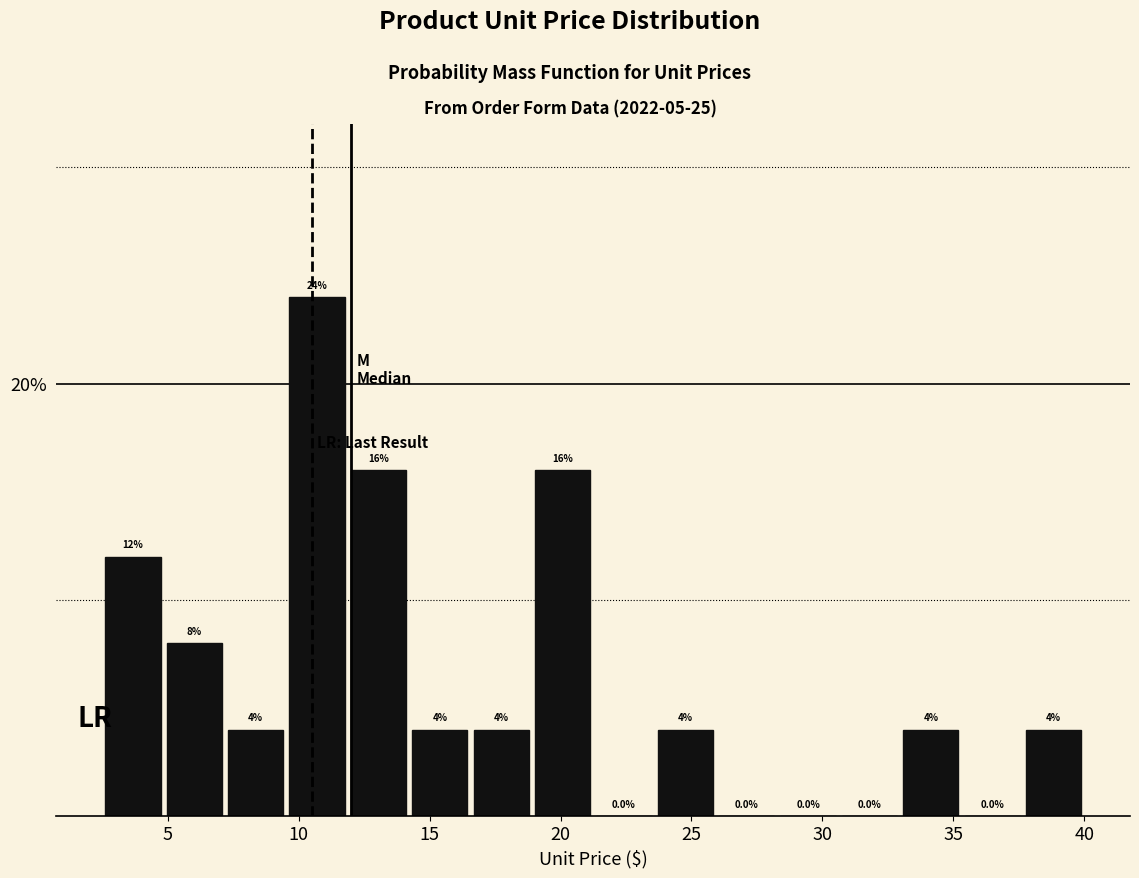

Reading left to right, transcribe this chart: for each bar, give the range it covers on the x-axis and its height. The bar edges are not printed on the chart, so give them approximately, as read against the axis.

2.5 to 5.0: 12.0
5.0 to 7.0: 8.0
7.0 to 9.5: 4.0
9.5 to 12.0: 24.0
12.0 to 14.0: 16.0
14.0 to 16.5: 4.0
16.5 to 19.0: 4.0
19.0 to 21.5: 16.0
21.5 to 23.5: 0.0
23.5 to 26.0: 4.0
26.0 to 28.5: 0.0
28.5 to 30.5: 0.0
30.5 to 33.0: 0.0
33.0 to 35.5: 4.0
35.5 to 37.5: 0.0
37.5 to 40.0: 4.0